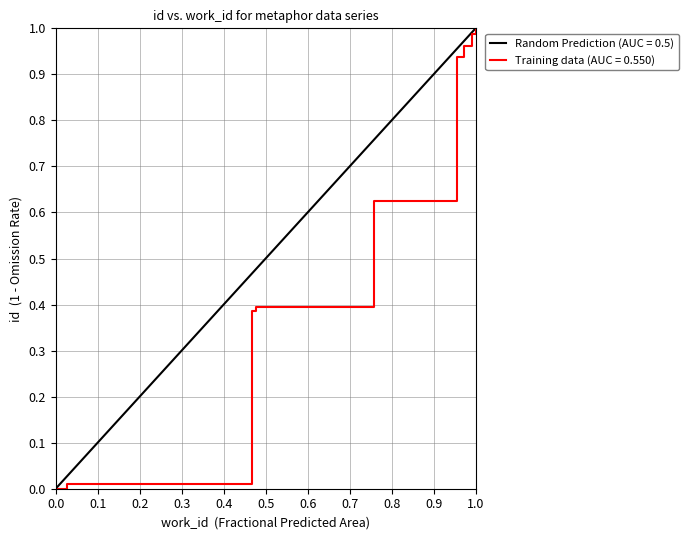

The Training data (AUC = 0.550) series shows 1.0 at 1.0. True or false?

True